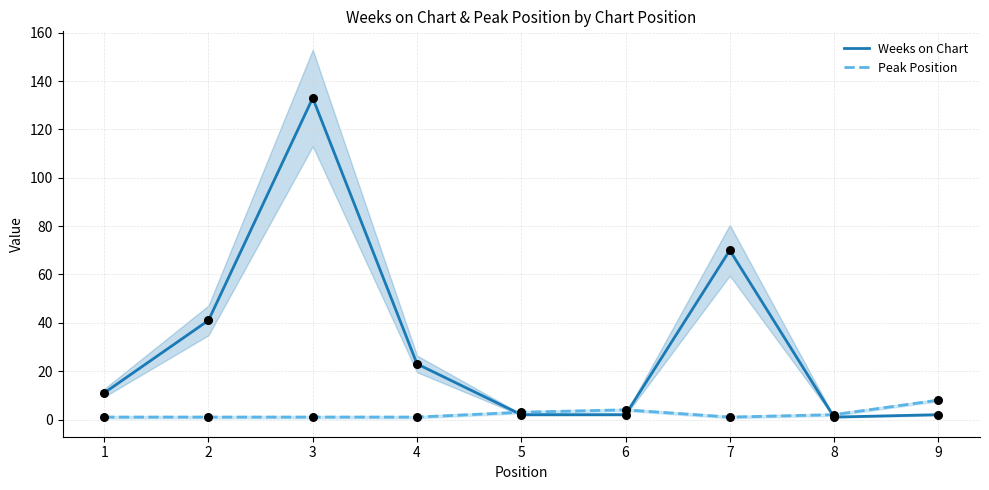

Which series contains the lowest Y value?

Weeks on Chart